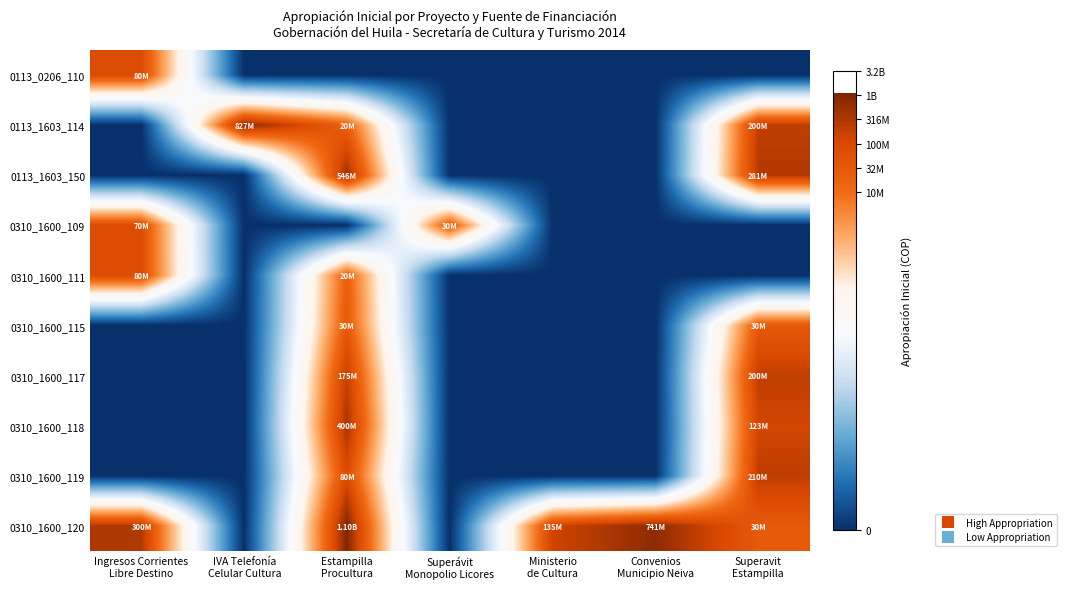

Which has a higher value, Superavit
Estampilla or Convenios
Municipio Neiva?

Superavit
Estampilla